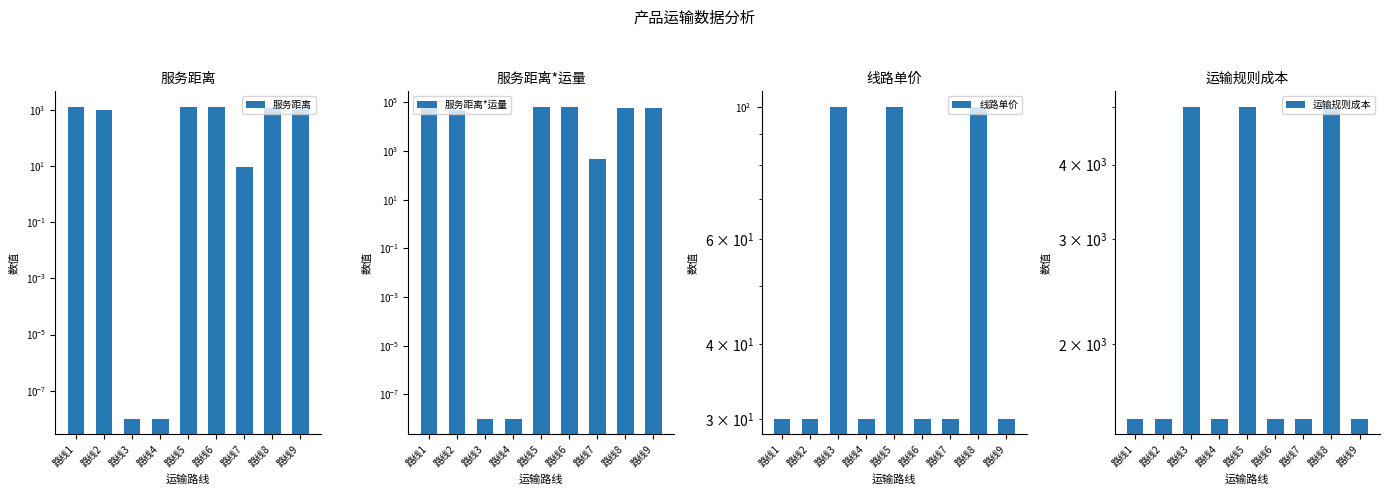

What is the sum of the 线路单价 values at 路线5 and 路线3?

200.0